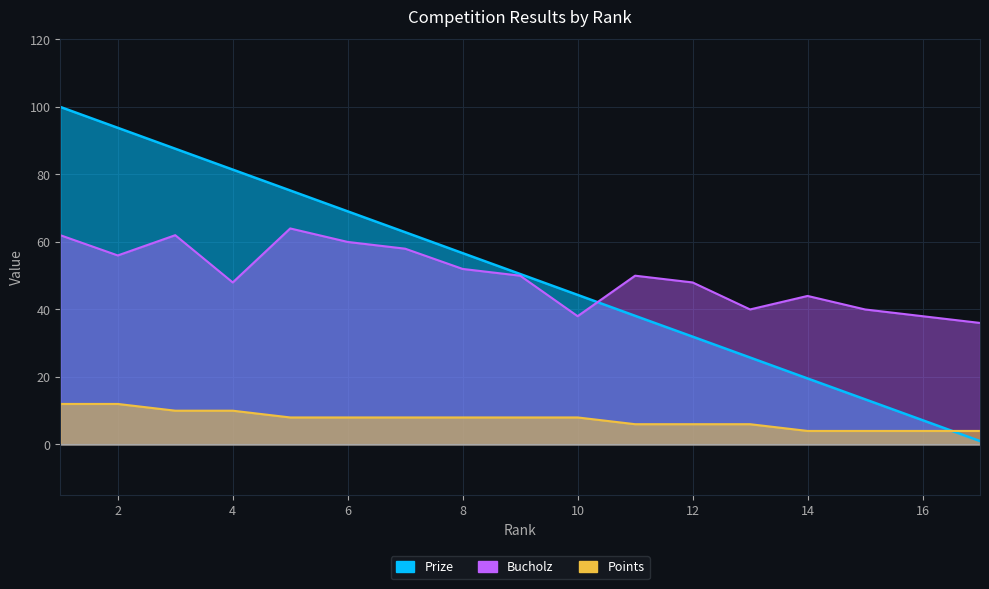

At which category is the sum across all series the highest?

1